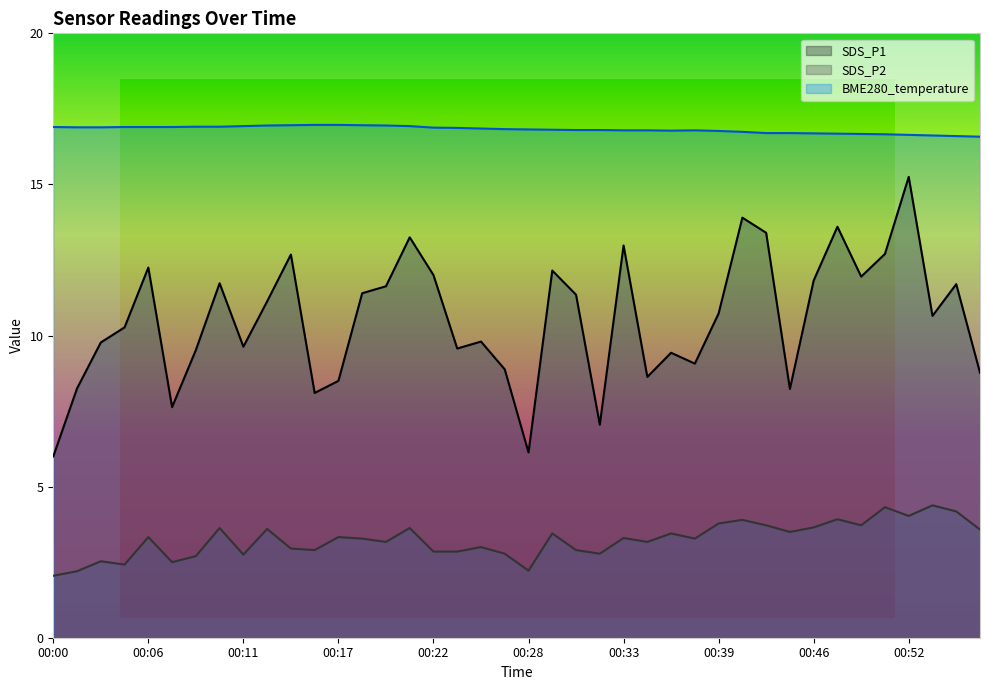

At which category is the sum across all series the highest?

00:52